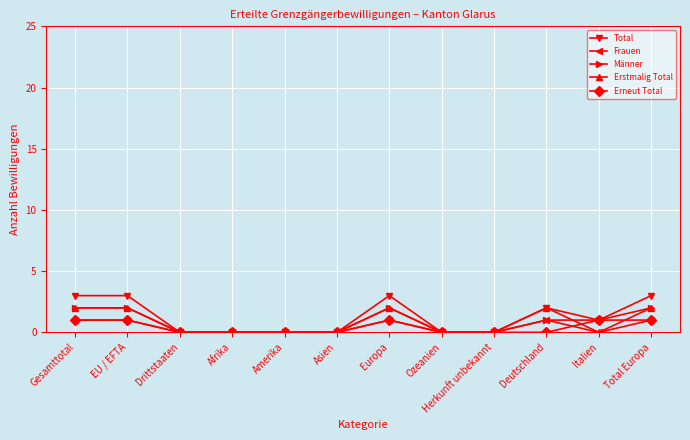

Reading right to left, extract all data points from this chart.

Total: Total Europa=3	Italien=1	Deutschland=2	Herkunft unbekannt=0	Ozeanien=0	Europa=3	Asien=0	Amerika=0	Afrika=0	Drittstaaten=0	EU / EFTA=3	Gesamttotal=3
Frauen: Total Europa=1	Italien=0	Deutschland=1	Herkunft unbekannt=0	Ozeanien=0	Europa=1	Asien=0	Amerika=0	Afrika=0	Drittstaaten=0	EU / EFTA=1	Gesamttotal=1
Männer: Total Europa=2	Italien=1	Deutschland=1	Herkunft unbekannt=0	Ozeanien=0	Europa=2	Asien=0	Amerika=0	Afrika=0	Drittstaaten=0	EU / EFTA=2	Gesamttotal=2
Erstmalig Total: Total Europa=2	Italien=0	Deutschland=2	Herkunft unbekannt=0	Ozeanien=0	Europa=2	Asien=0	Amerika=0	Afrika=0	Drittstaaten=0	EU / EFTA=2	Gesamttotal=2
Erneut Total: Total Europa=1	Italien=1	Deutschland=0	Herkunft unbekannt=0	Ozeanien=0	Europa=1	Asien=0	Amerika=0	Afrika=0	Drittstaaten=0	EU / EFTA=1	Gesamttotal=1